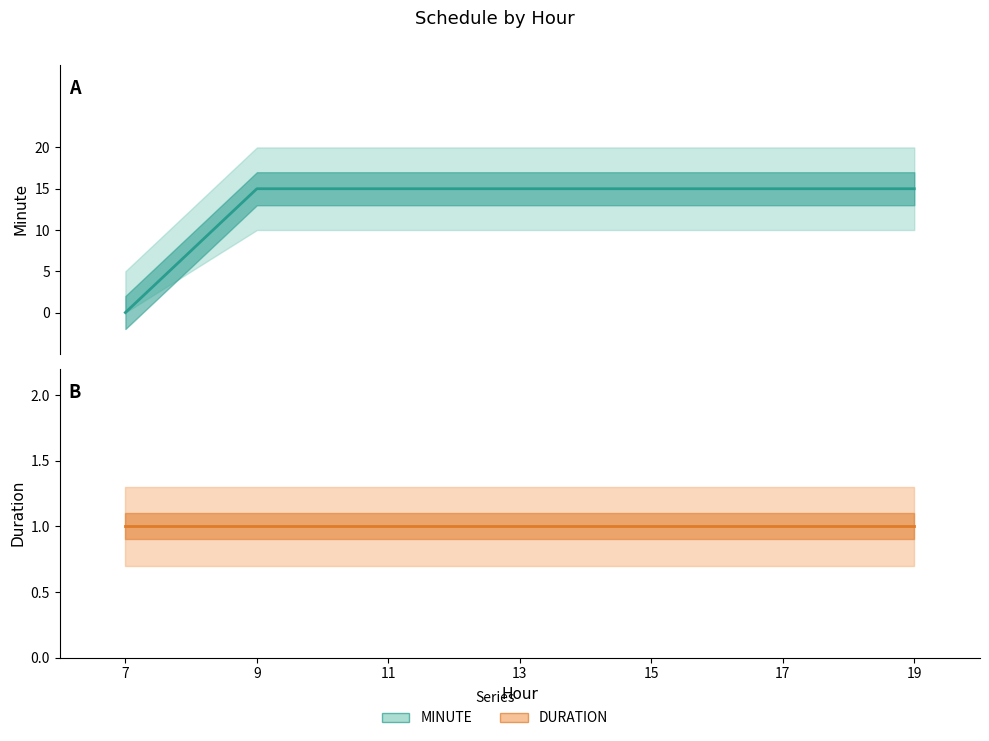

Which label corresponds to the largest value in the chart?

9